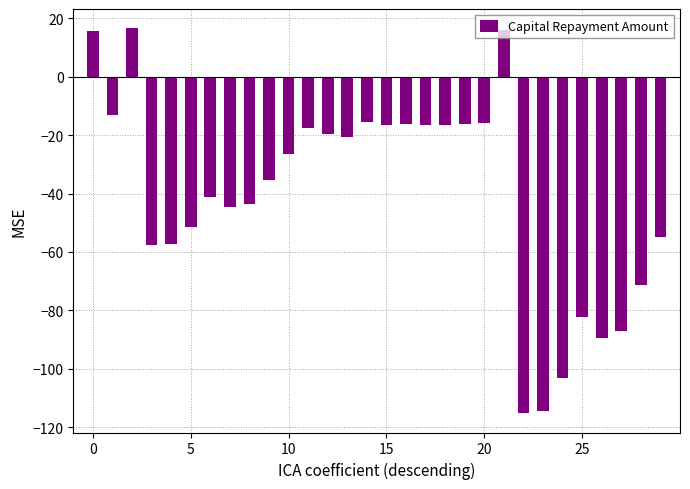

What is the maximum value shown in the chart?

16.6